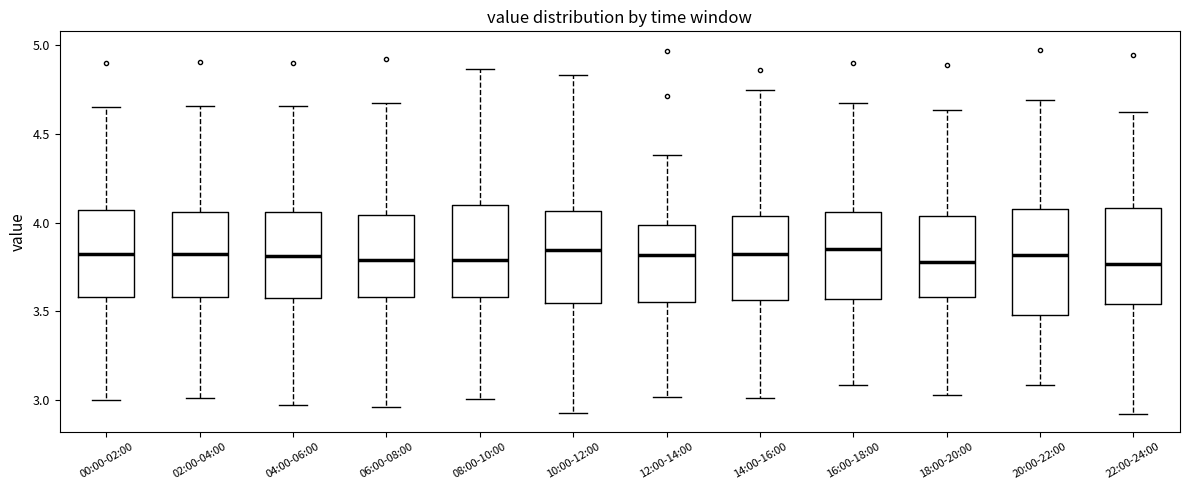

Reading left to right, read every box against the y-axis: the position of its median line, the range the box covers, and the ends of its whiskers. The values are not printed on the chart, so give them approximately, as read against the axis.

00:00-02:00: median 3.85, box 3.60 to 4.05, whiskers 3.00 to 4.65
02:00-04:00: median 3.80, box 3.60 to 4.05, whiskers 3.00 to 4.65
04:00-06:00: median 3.80, box 3.55 to 4.05, whiskers 2.95 to 4.65
06:00-08:00: median 3.80, box 3.60 to 4.05, whiskers 2.95 to 4.65
08:00-10:00: median 3.80, box 3.60 to 4.10, whiskers 3.00 to 4.85
10:00-12:00: median 3.85, box 3.55 to 4.05, whiskers 2.95 to 4.85
12:00-14:00: median 3.80, box 3.55 to 4.00, whiskers 3.00 to 4.40
14:00-16:00: median 3.80, box 3.55 to 4.05, whiskers 3.00 to 4.75
16:00-18:00: median 3.85, box 3.55 to 4.05, whiskers 3.10 to 4.65
18:00-20:00: median 3.80, box 3.60 to 4.05, whiskers 3.05 to 4.65
20:00-22:00: median 3.80, box 3.50 to 4.10, whiskers 3.10 to 4.70
22:00-24:00: median 3.75, box 3.55 to 4.10, whiskers 2.90 to 4.60